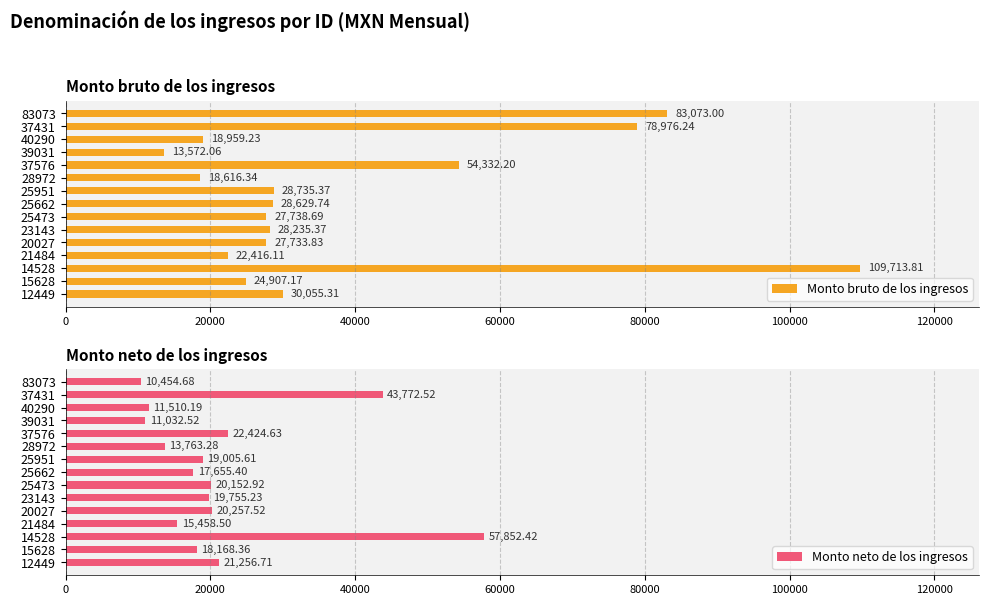

The Monto bruto de los ingresos series shows 22416.1 at 21484. True or false?

True